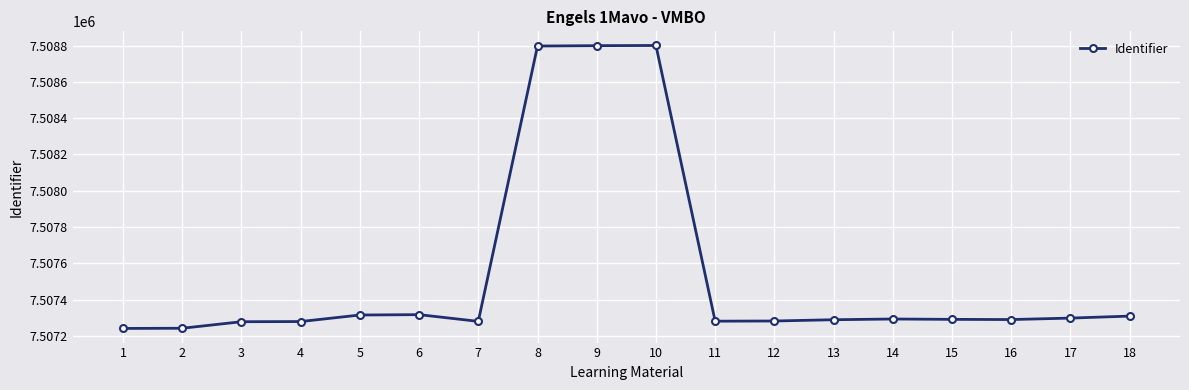

What is the value of the 11th point from the left?

7507281